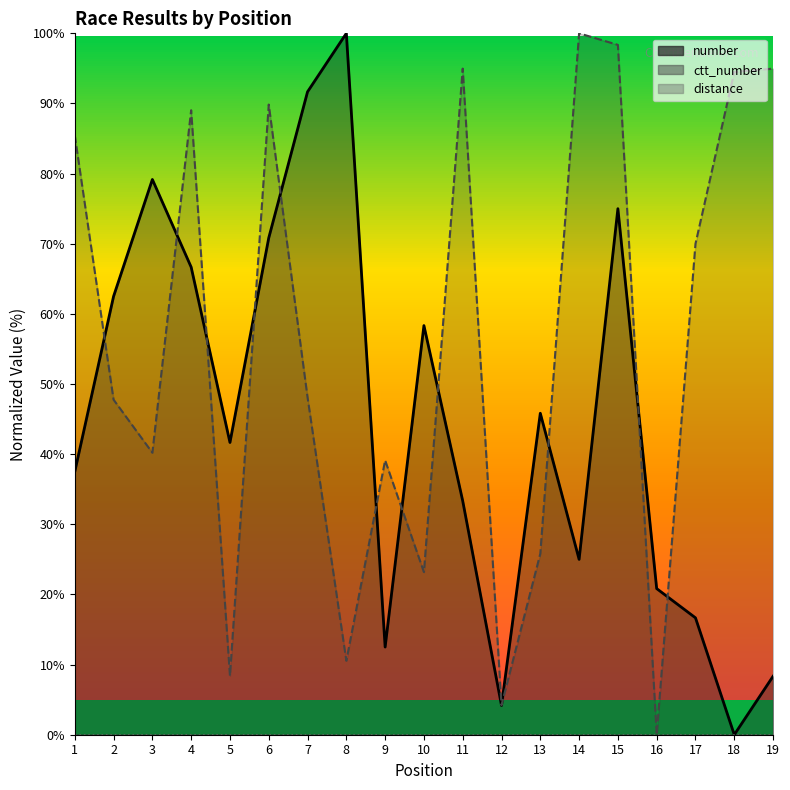

True or false: number and ctt_number intersect in this chart.

True